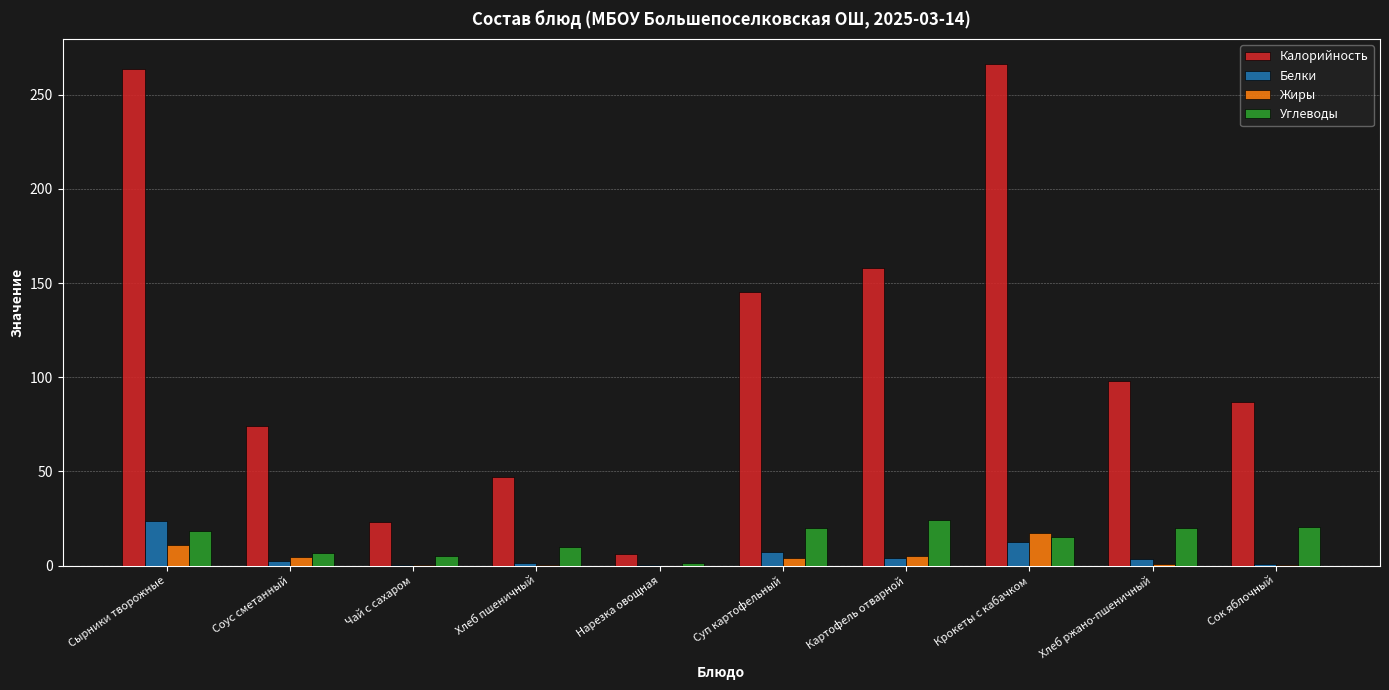

What is the maximum value shown in the chart?

266.3